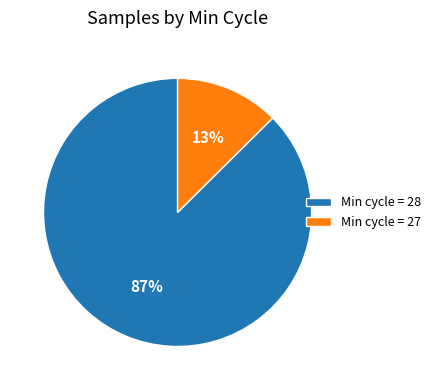

Do Min cycle = 28 and Min cycle = 27 together represent more than half of the pie?

Yes